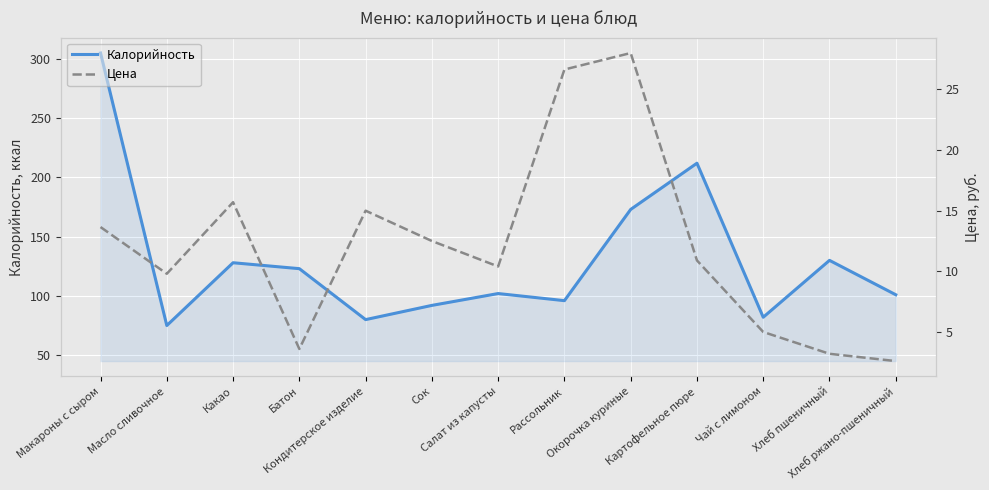

Rank the categories by Цена value from lowest to highest.

Хлеб ржано-пшеничный, Хлеб пшеничный, Батон, Чай с лимоном, Масло сливочное, Салат из капусты, Картофельное пюре, Сок, Макароны с сыром, Кондитерское изделие, Какао, Рассольник, Окорочка куриные